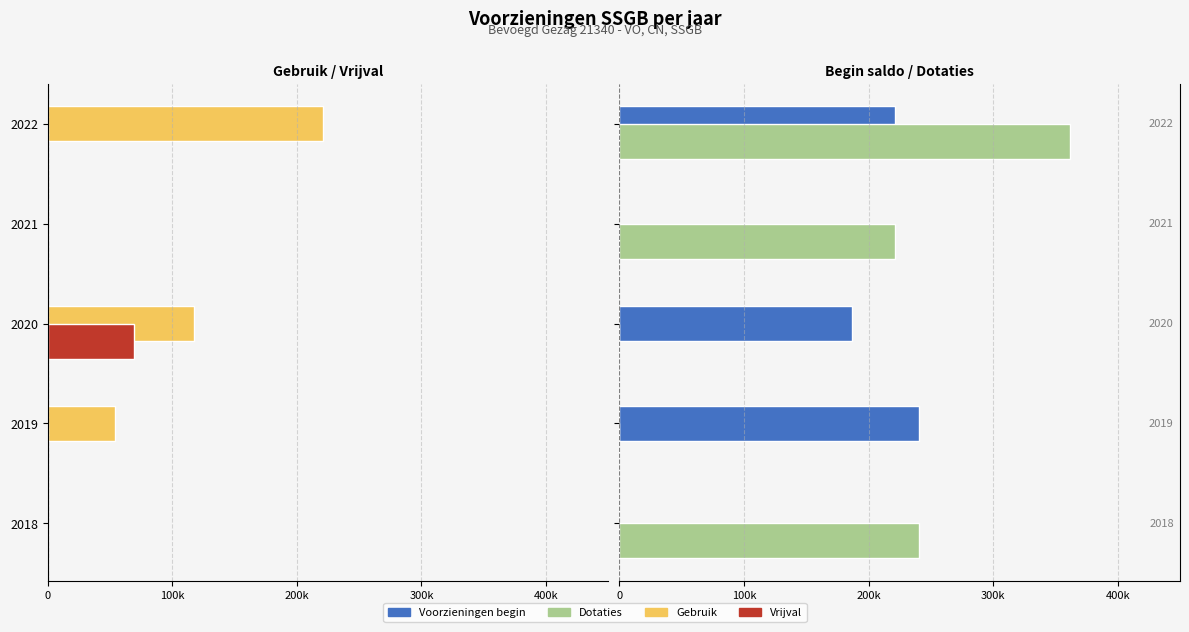

What is the average value of the Dotaties series?

164649